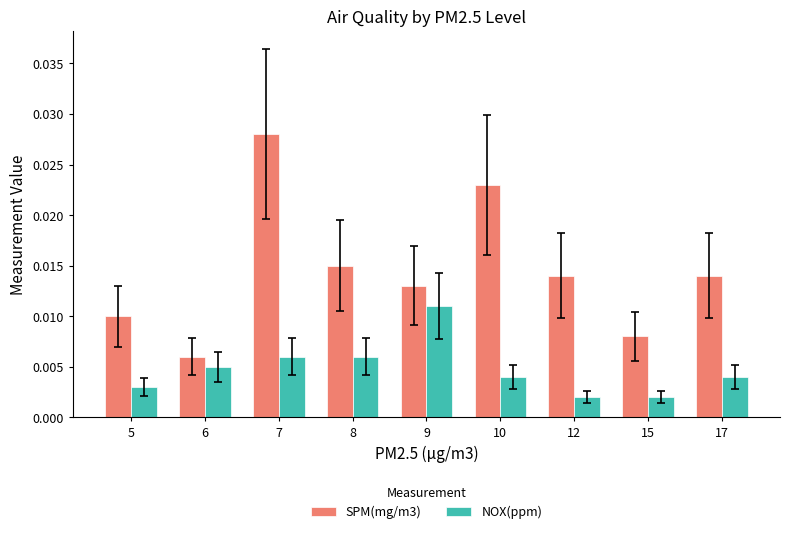

Are the bars horizontal?

No